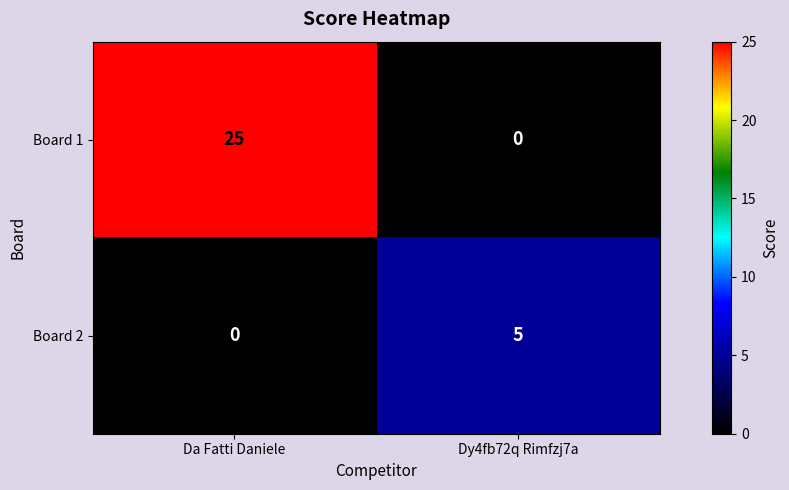

At which label is Board 2 closest to 2?

Da Fatti Daniele